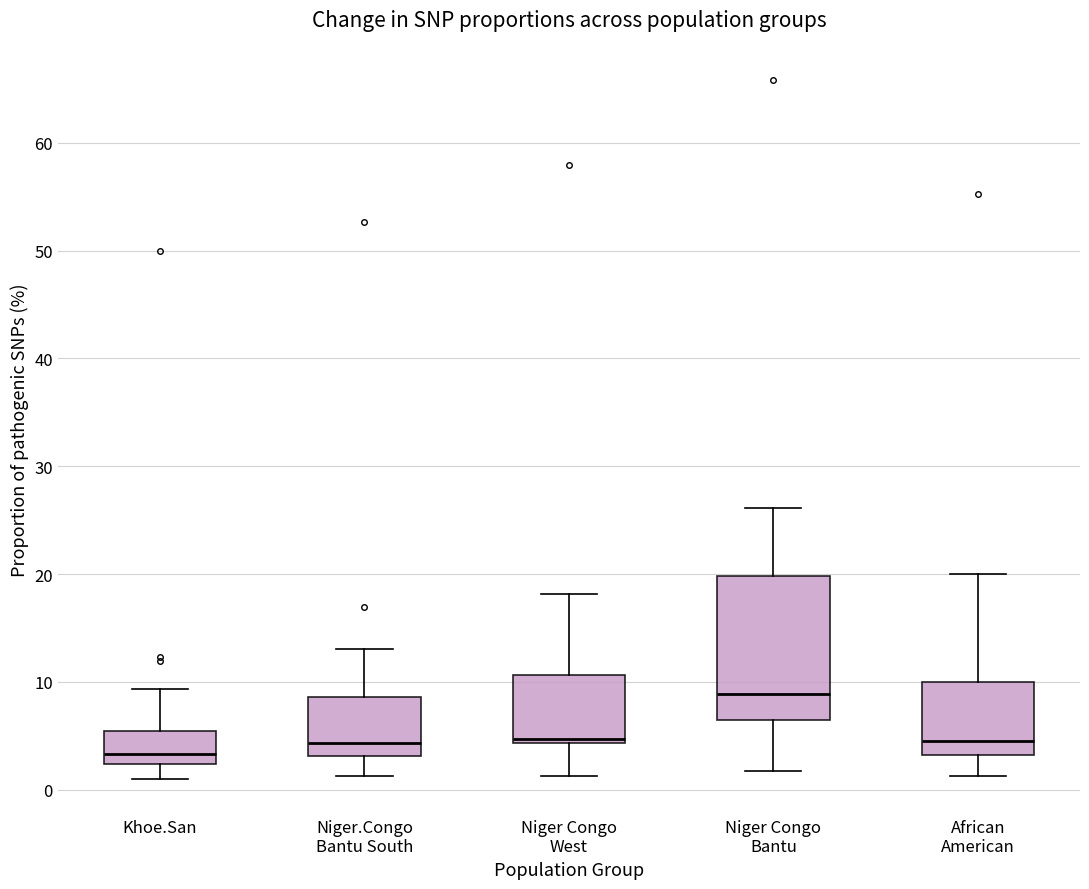

Where does the upper whisker of the box for African American end on the y-axis? The values are not printed on the chart, so give them approximately, as read against the axis.

20